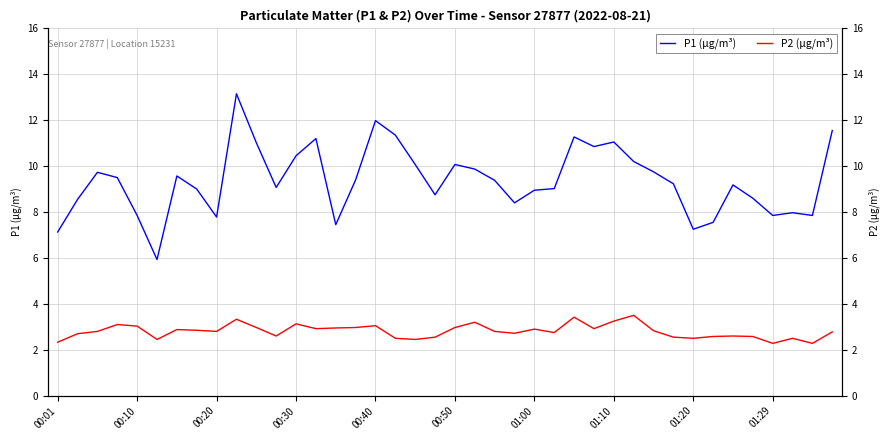

What is the difference between the P2 (µg/m³) values at 24 and 31?

0.4